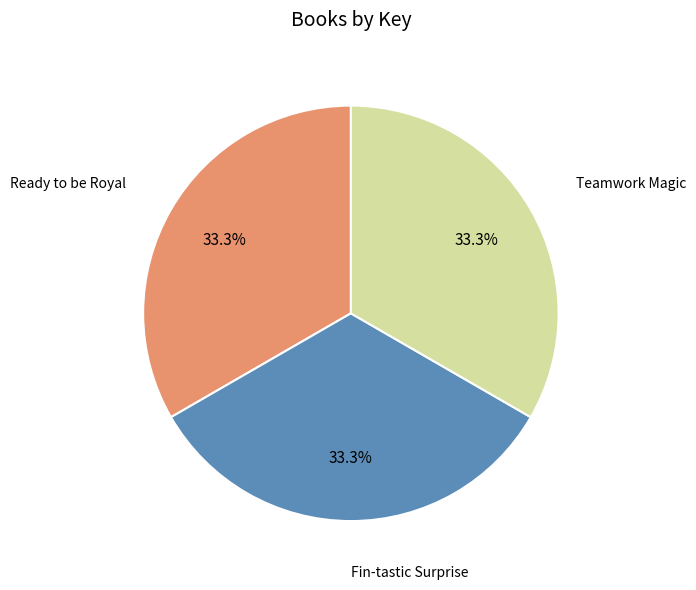

The Ready to be Royal slice represents 33% of the pie. True or false?

True